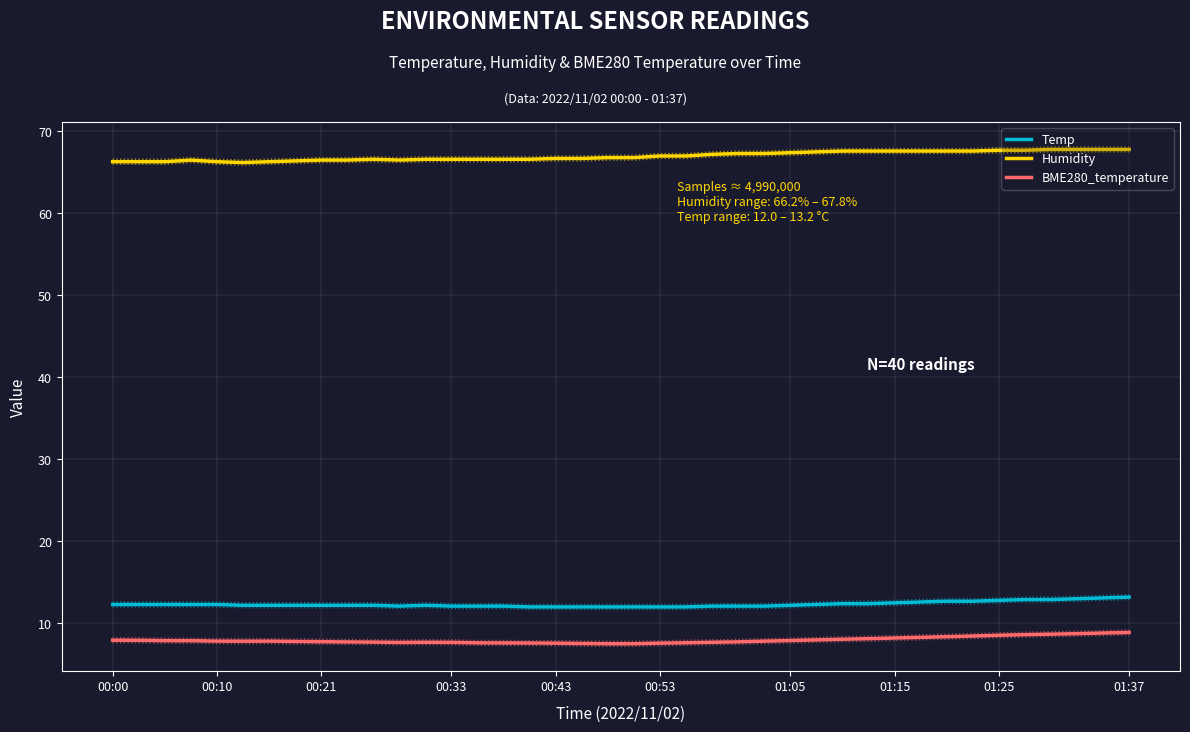

Is it true that Humidity equals 115.1 at 20?

False